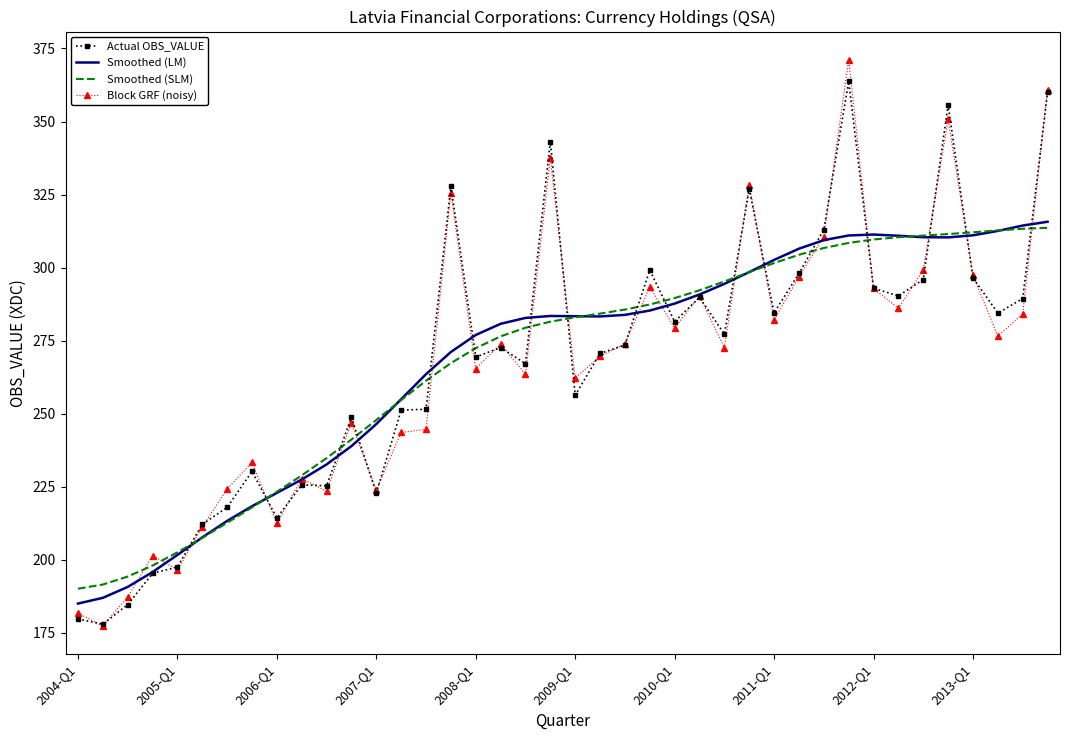

True or false: Smoothed (SLM) and Actual OBS_VALUE cross at least once.

True